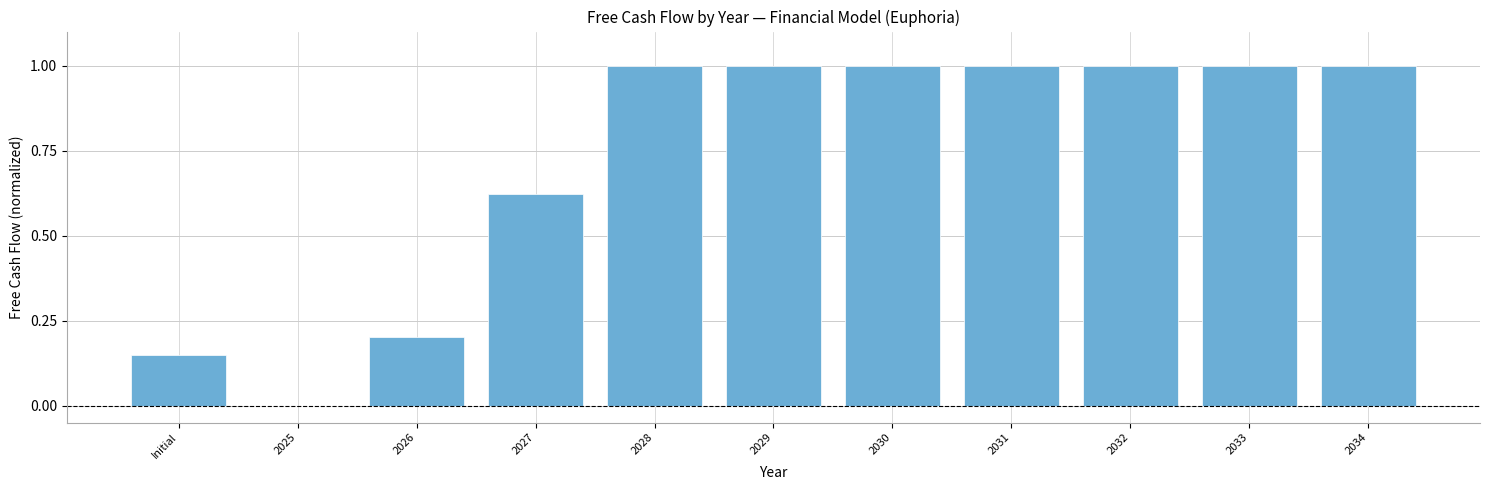

Which has a higher value, 2026 or 2030?

2030